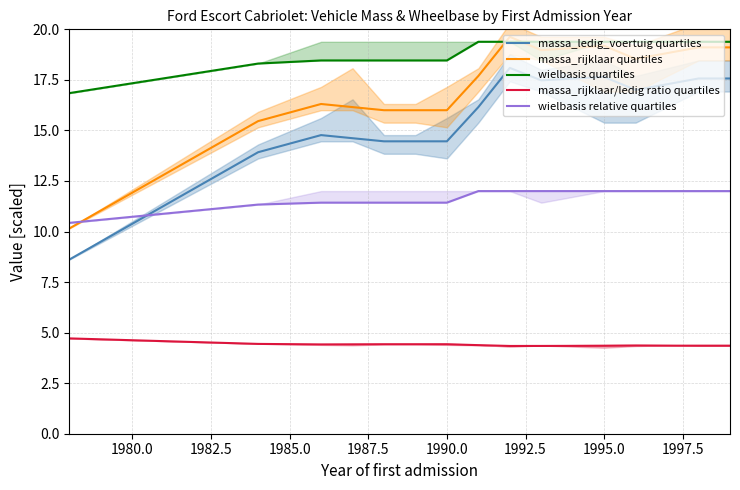

Reading left to right, list all the values displayed in this chart.

massa_ledig_voertuig quartiles: 8.6	13.9	14.8	14.6	14.5	14.5	14.5	16.2	18.1	17.5	17.6	17.0	17.6	17.6
massa_rijklaar quartiles: 10.2	15.5	16.3	16.2	16.0	16.0	16.0	17.7	19.6	19.0	19.2	18.5	19.1	19.1
wielbasis quartiles: 16.8	18.3	18.5	18.5	18.5	18.5	18.5	19.4	19.4	19.4	19.4	19.4	19.4	19.4
massa_rijklaar/ledig ratio quartiles: 4.7	4.4	4.4	4.4	4.4	4.4	4.4	4.4	4.3	4.3	4.3	4.4	4.4	4.4
wielbasis relative quartiles: 10.4	11.3	11.4	11.4	11.4	11.4	11.4	12.0	12.0	12.0	12.0	12.0	12.0	12.0